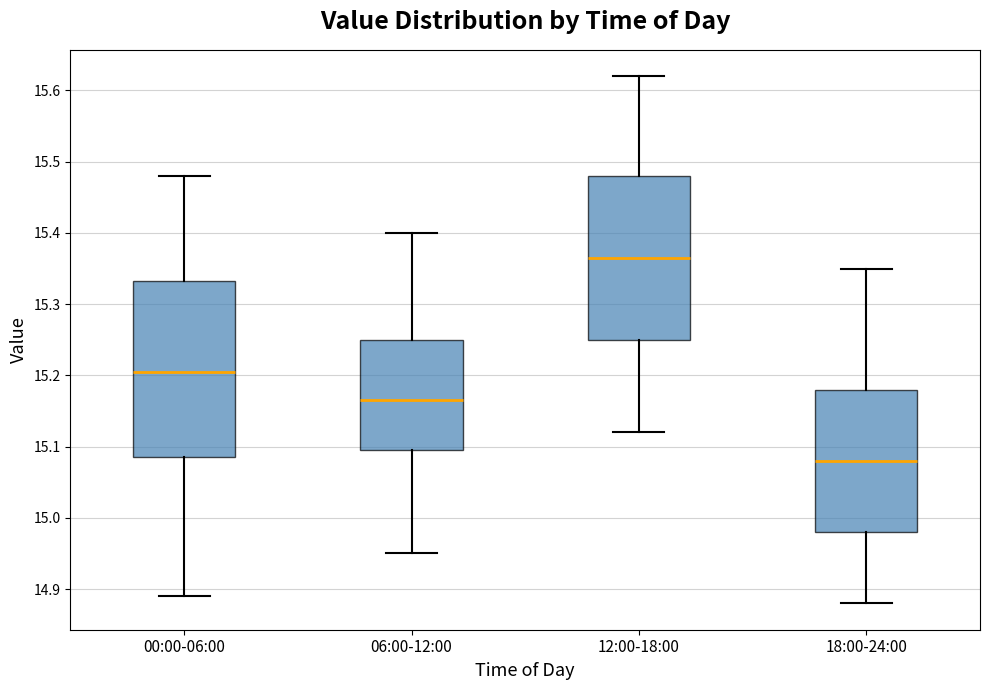

Which box has the highest median line?

12:00-18:00